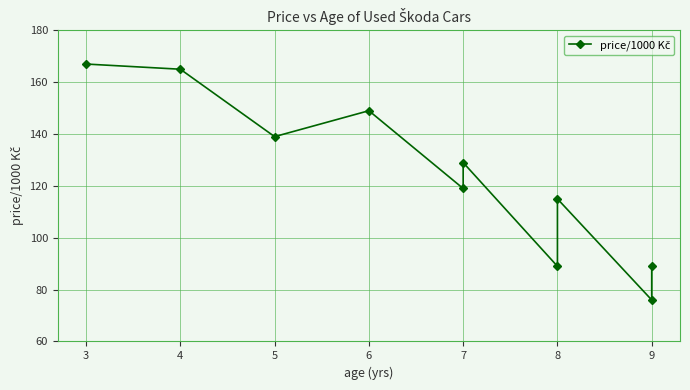

What is the difference between the second highest and minimum values?

89